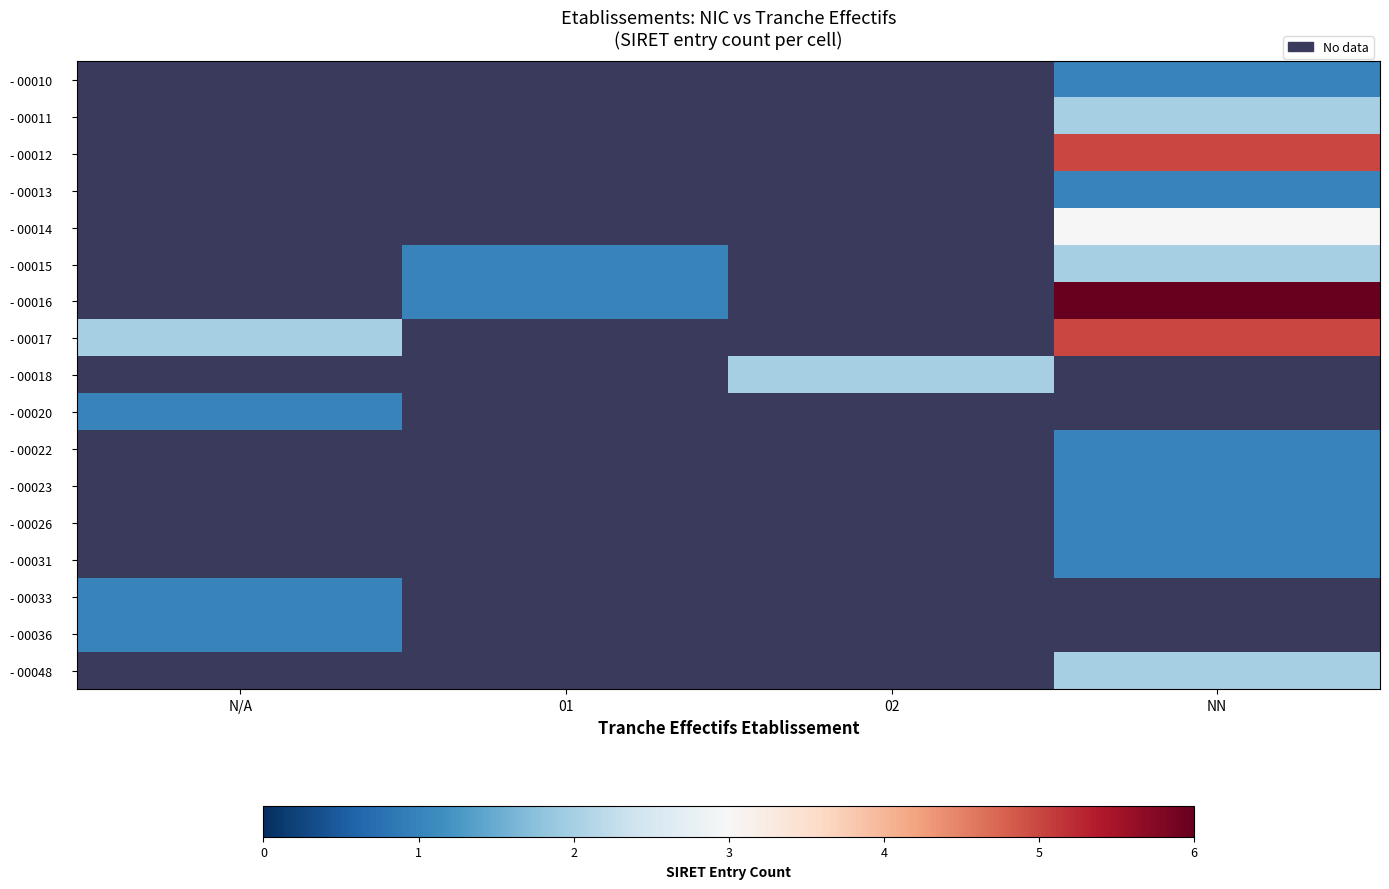

How many values in - 00016 are above zero?

2